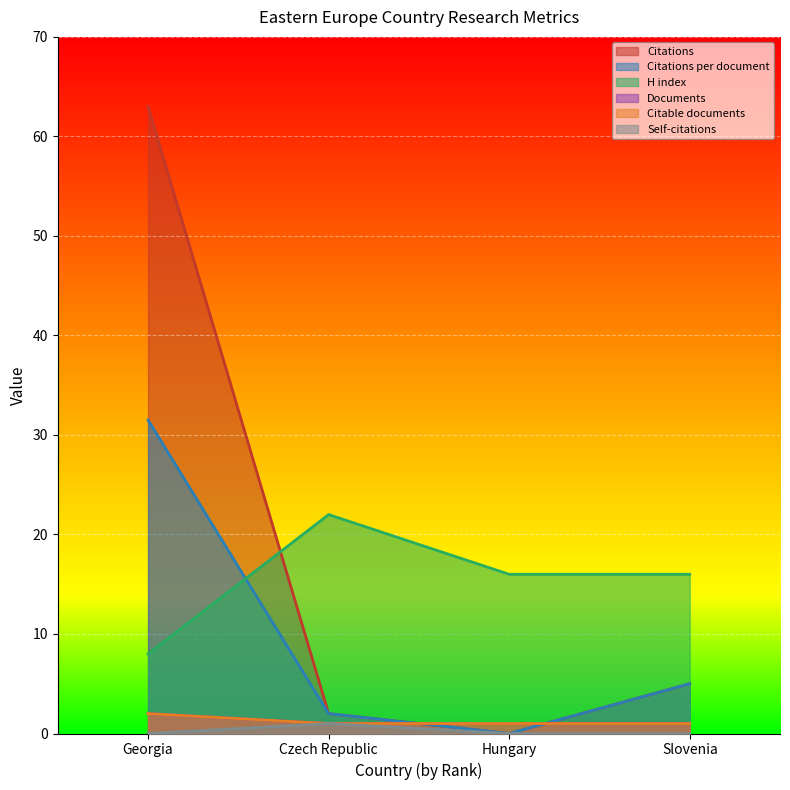

Where is Citations nearest to the value 31?

Slovenia